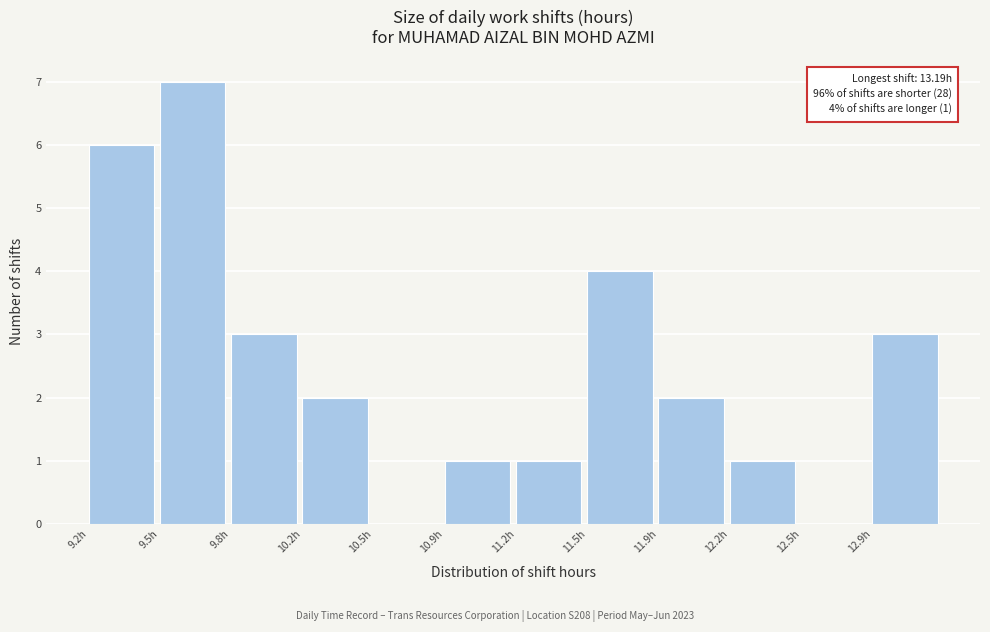

Reading left to right, extract all data points from this chart.

9.2h=6	9.5h=7	9.8h=3	10.2h=2	10.5h=0	10.9h=1	11.2h=1	11.5h=4	11.9h=2	12.2h=1	12.5h=0	12.9h=3